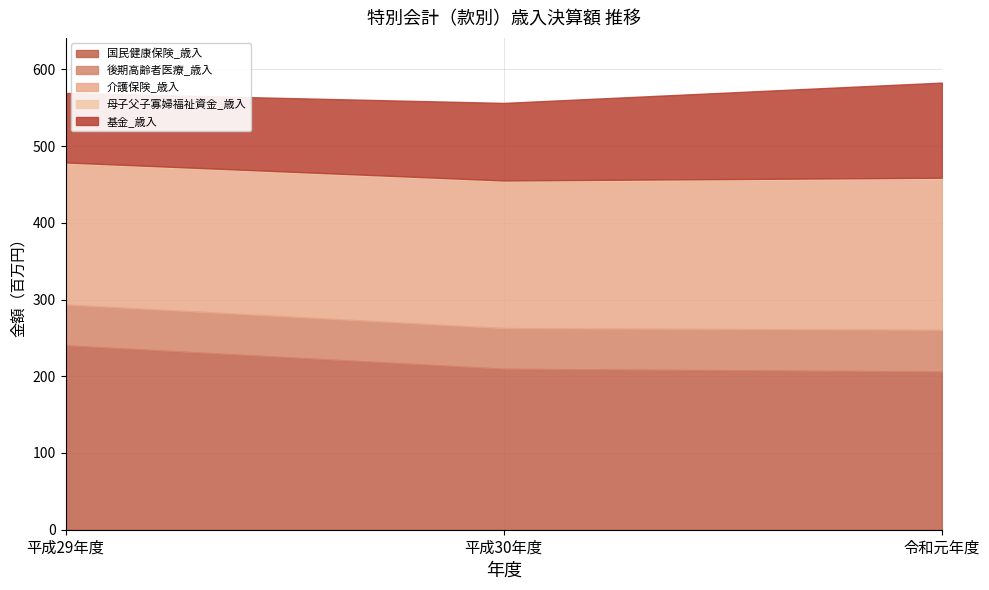

True or false: 基金_歳入 has a value of 123932026 at 令和元年度.

True